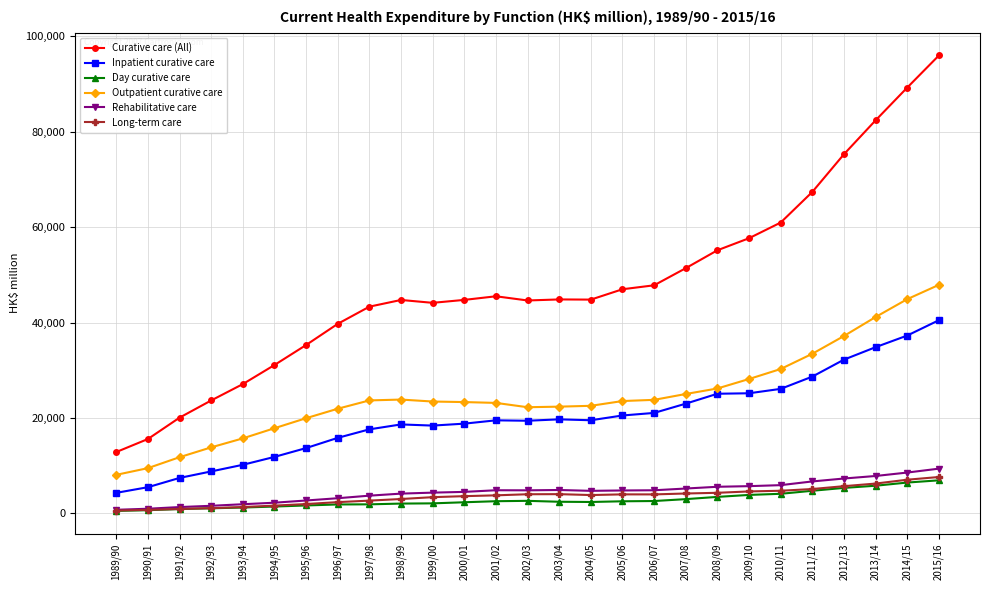

Which series has the largest range (max minus min)?

Curative care (All)